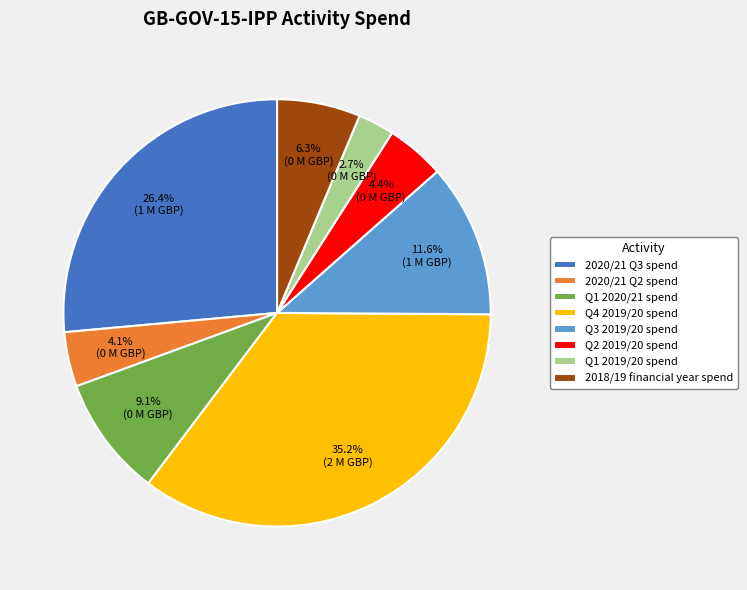

Which category has the smallest portion of the pie?

Q1 2019/20 spend